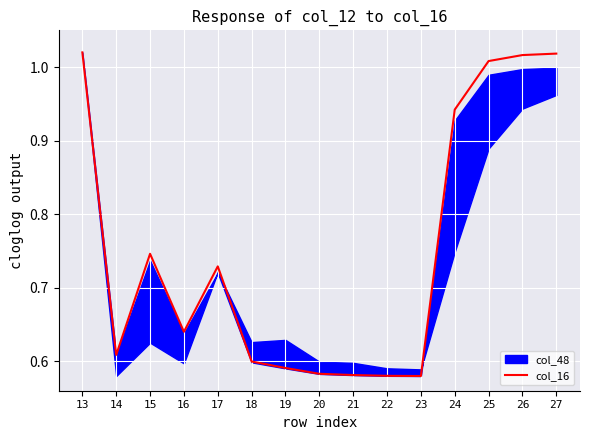

What is the value of the 10th point from the left?

0.6